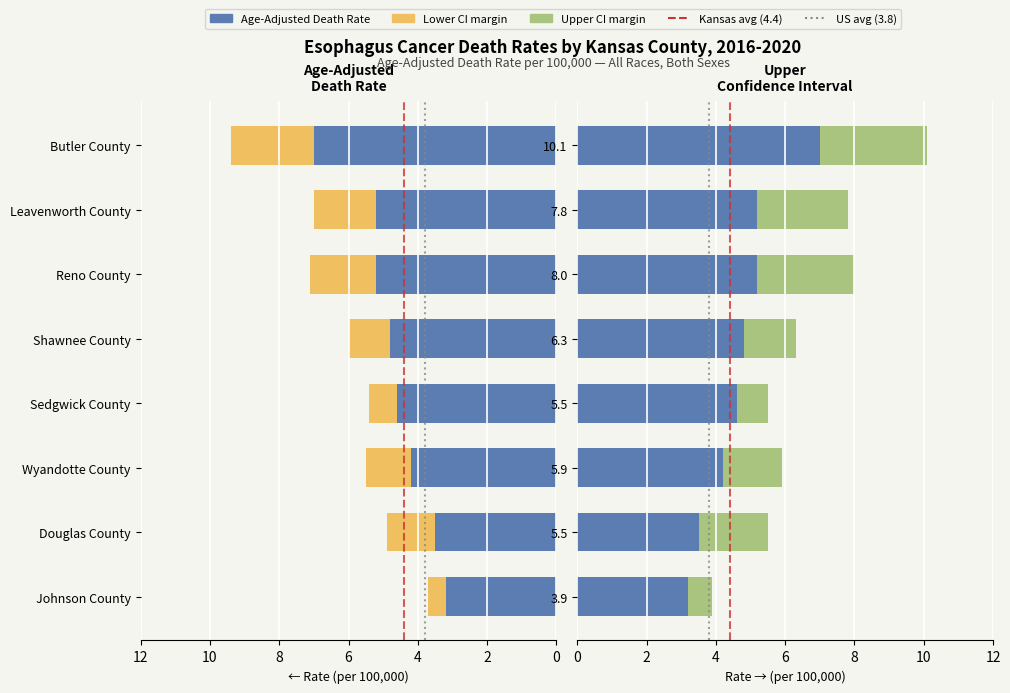

What is the difference between the highest and lowest values at 2?

2.1